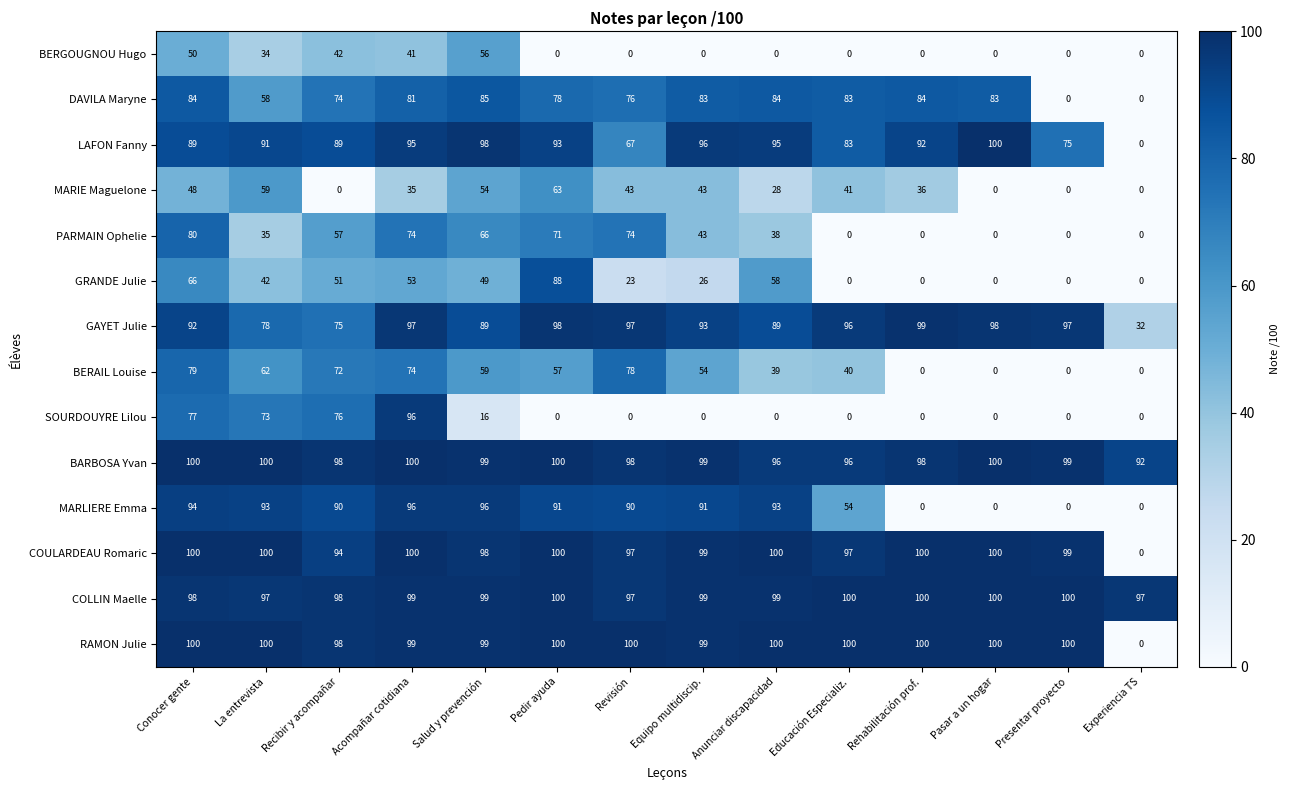

At which category is the sum across all series the highest?

Conocer gente